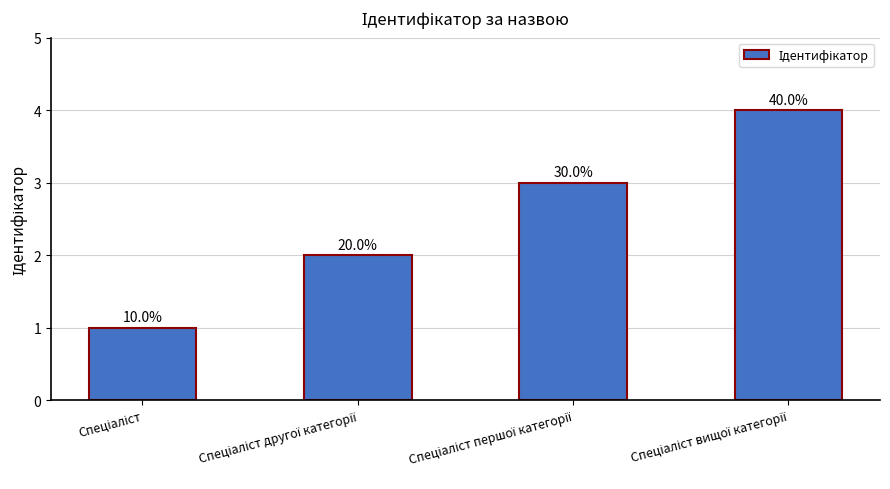

What is the value of the 4th bar from the left?

4